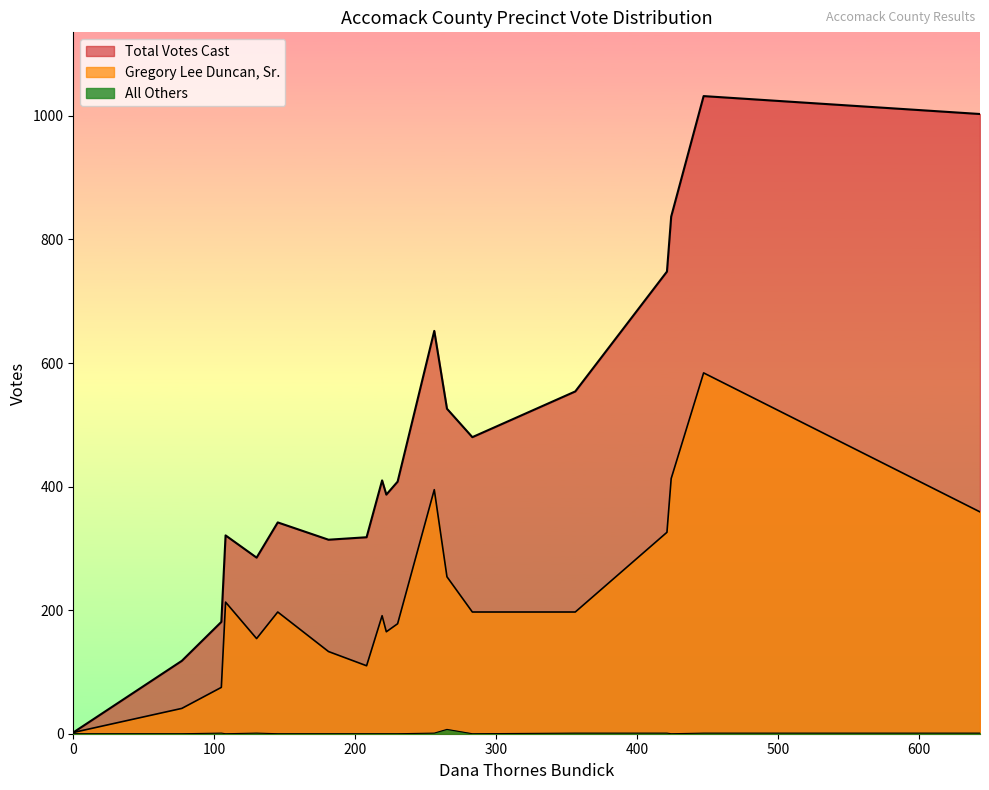

At 230, list the series in order from largest to smallest.

Total Votes Cast, Gregory Lee Duncan, Sr., All Others